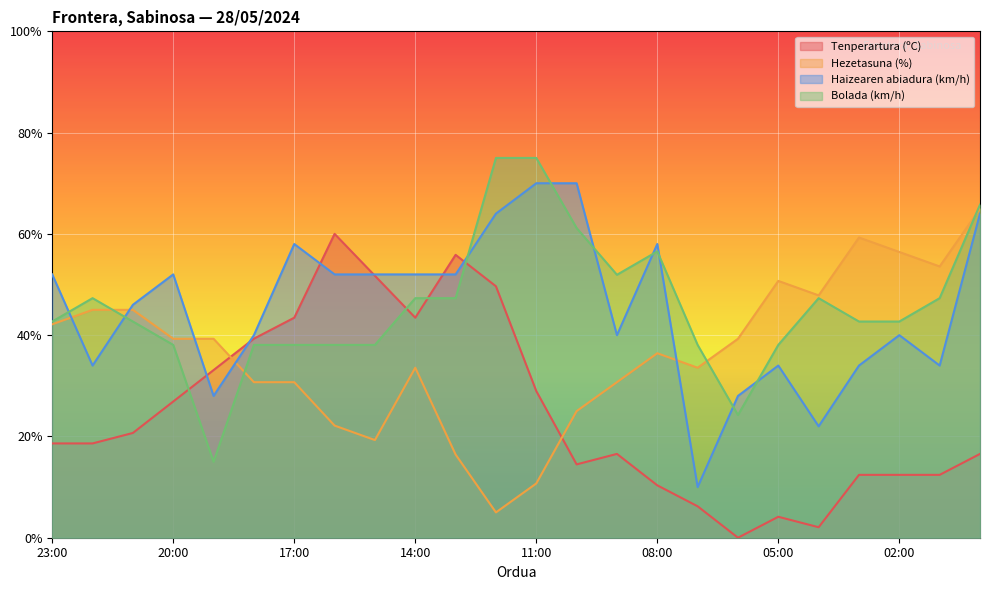

How many intersections are there between Bolada (km/h) and Tenperartura (ºC)?

4